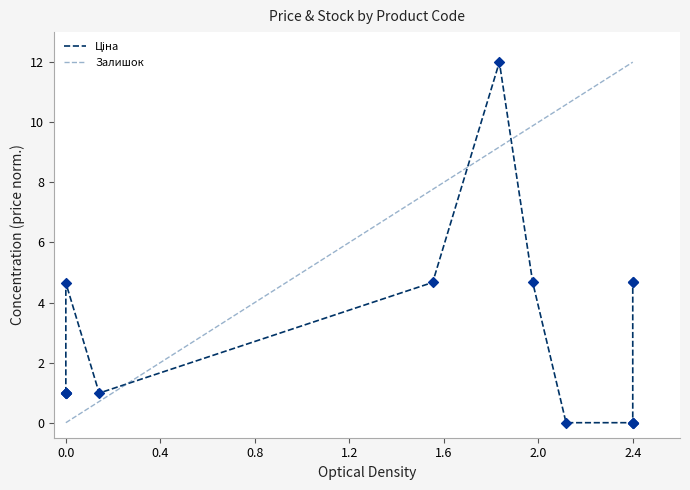

What is the total value across all series at 2.4?

12.0